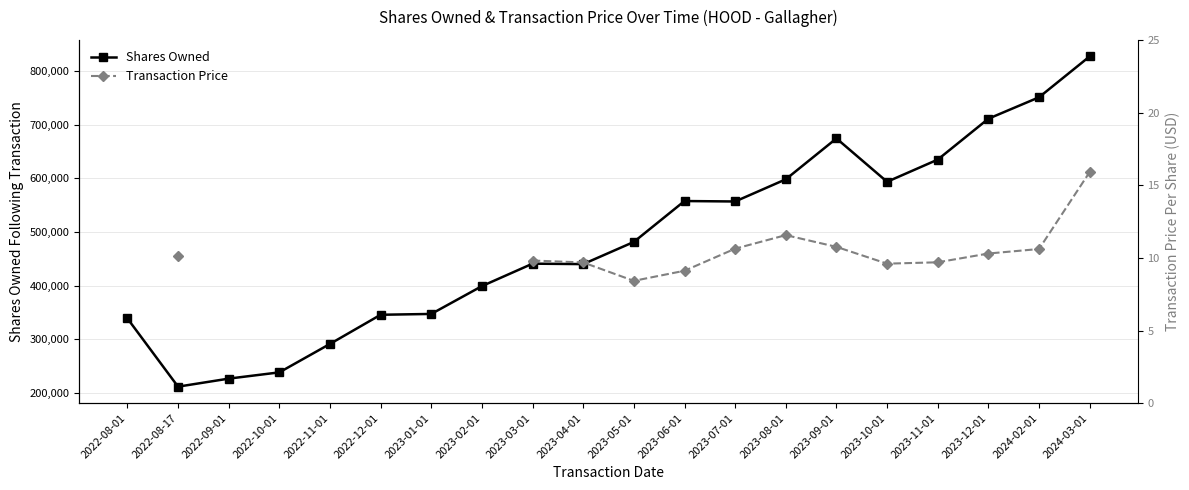

At which label does Shares Owned first exceed 481264?

2023-06-01